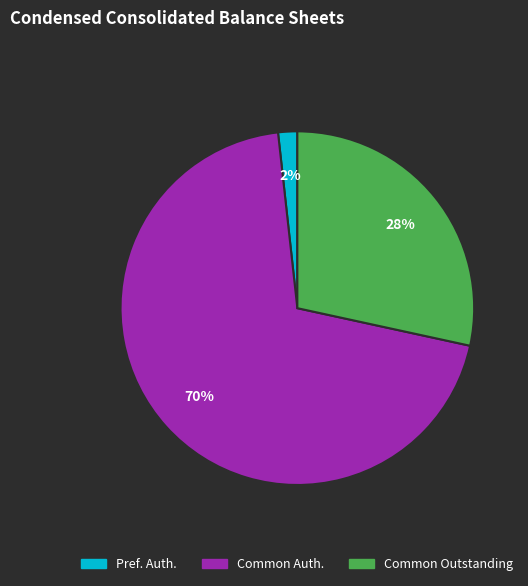

To the nearest percent, what is the difference between the largest and smallest slice percentages?

68%